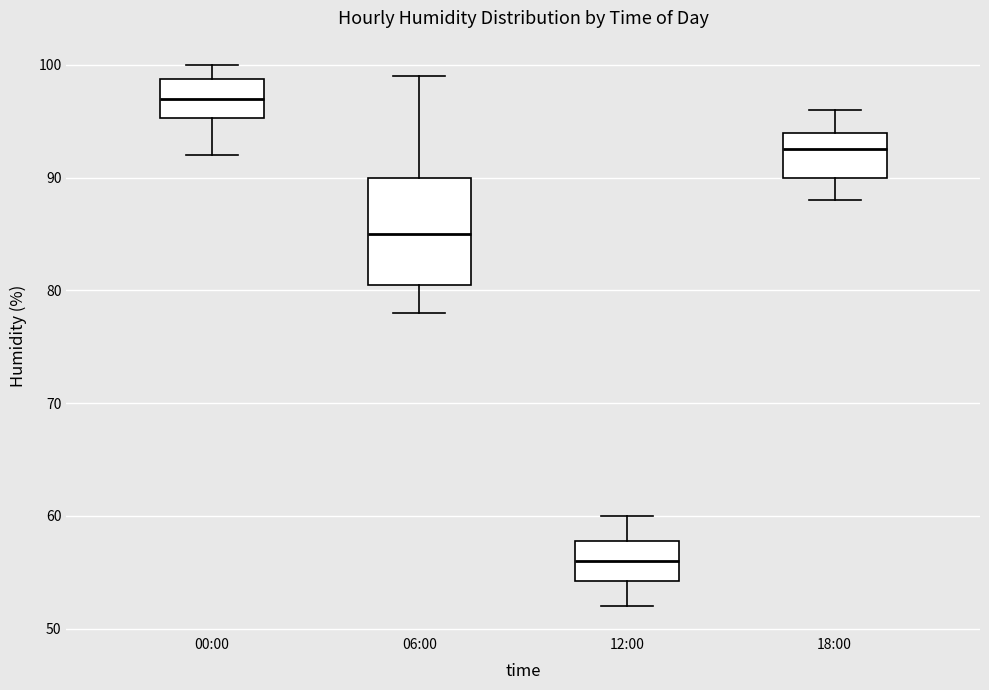

Reading left to right, transcribe this box plot: for each box, give where its median line is, the range the box spans, and where its two whiskers end, as read against the y-axis. The values are not printed on the chart, so give them approximately, as read against the axis.

00:00: median 97, box 95 to 99, whiskers 92 to 100
06:00: median 85, box 81 to 90, whiskers 78 to 99
12:00: median 56, box 54 to 58, whiskers 52 to 60
18:00: median 93, box 90 to 94, whiskers 88 to 96